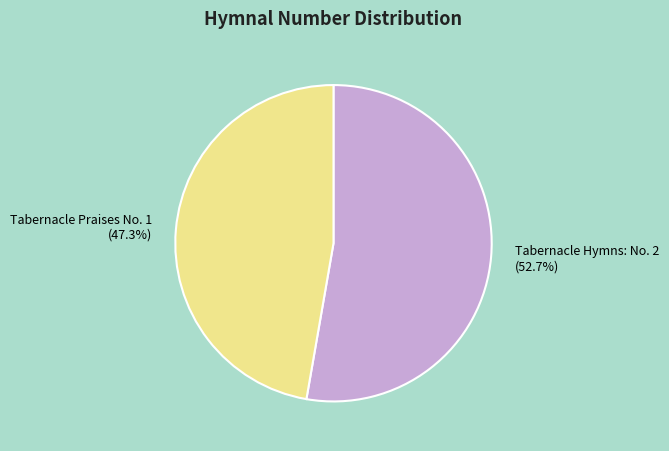

How much of the chart is everything except Tabernacle Hymns: No. 2?

47.3%